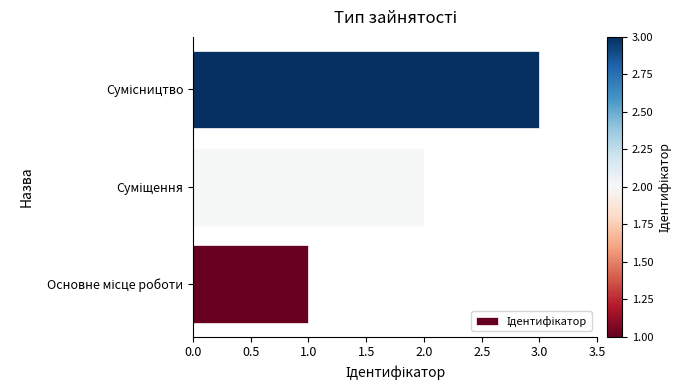

What is the sum of all values?

6